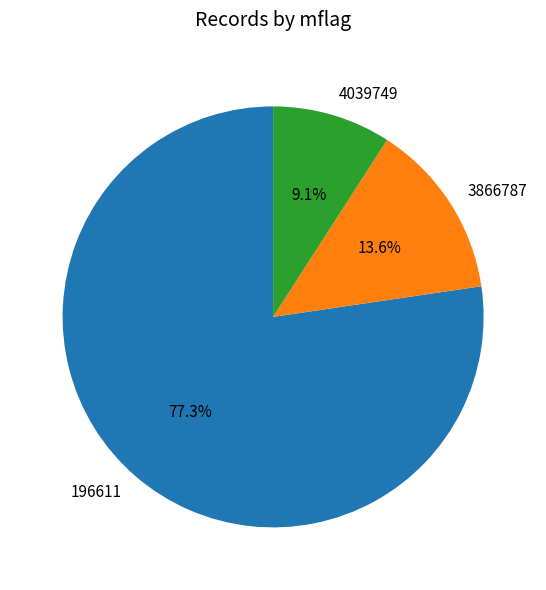

Approximately how many times larger is the value at 196611 compared to 4039749?

8.5